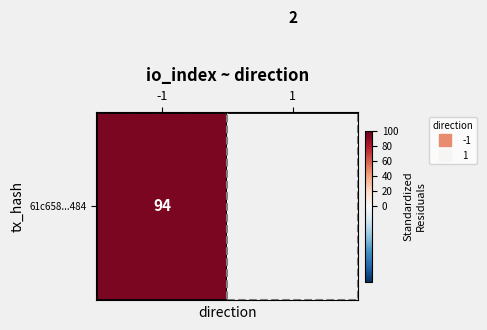

At how many categories does at least one series exceed 84?

1